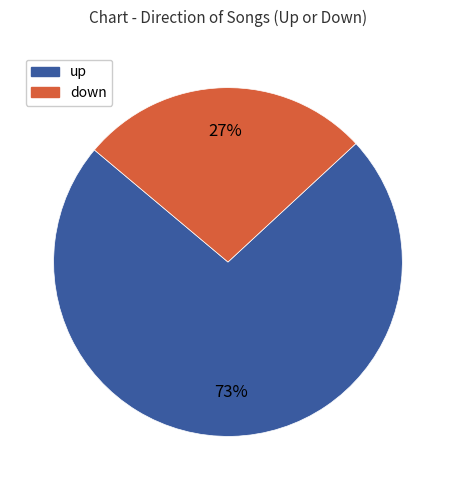

What percentage is the up slice, to the nearest percent?

73%